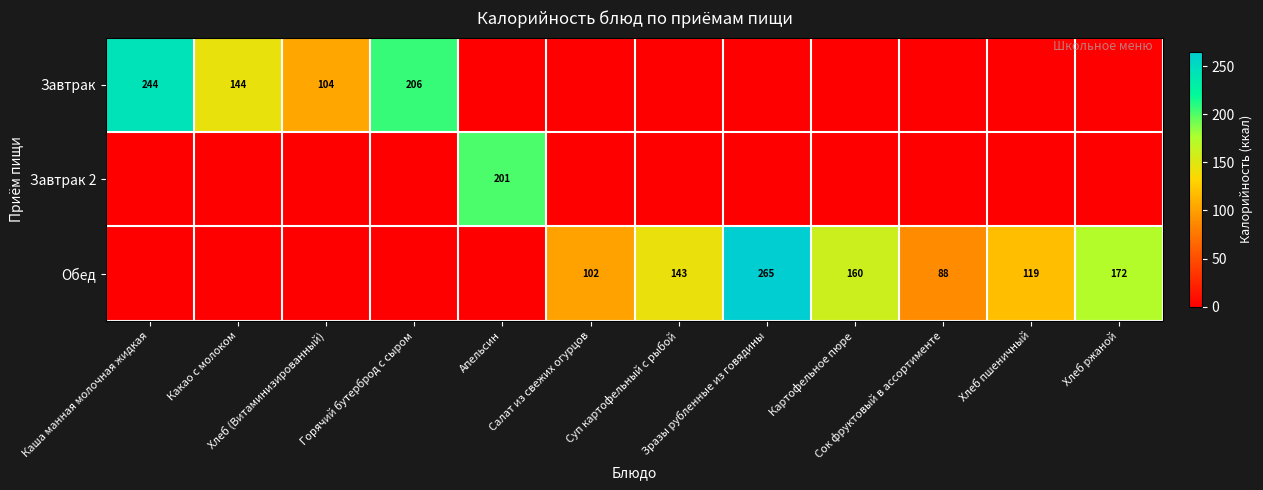

The value of Завтрак 2 at Хлеб (Витаминизированный) is 0. True or false?

True